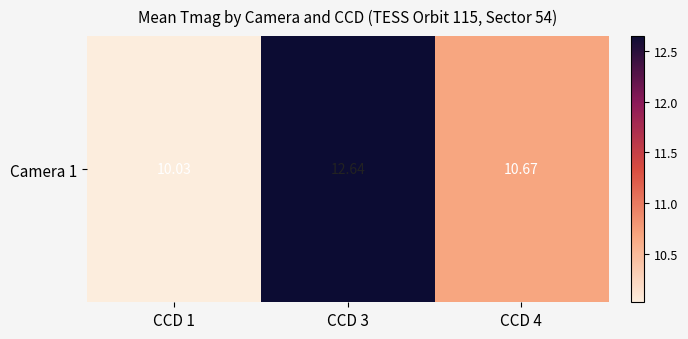

What is the change in value from CCD 1 to CCD 3?

+2.6